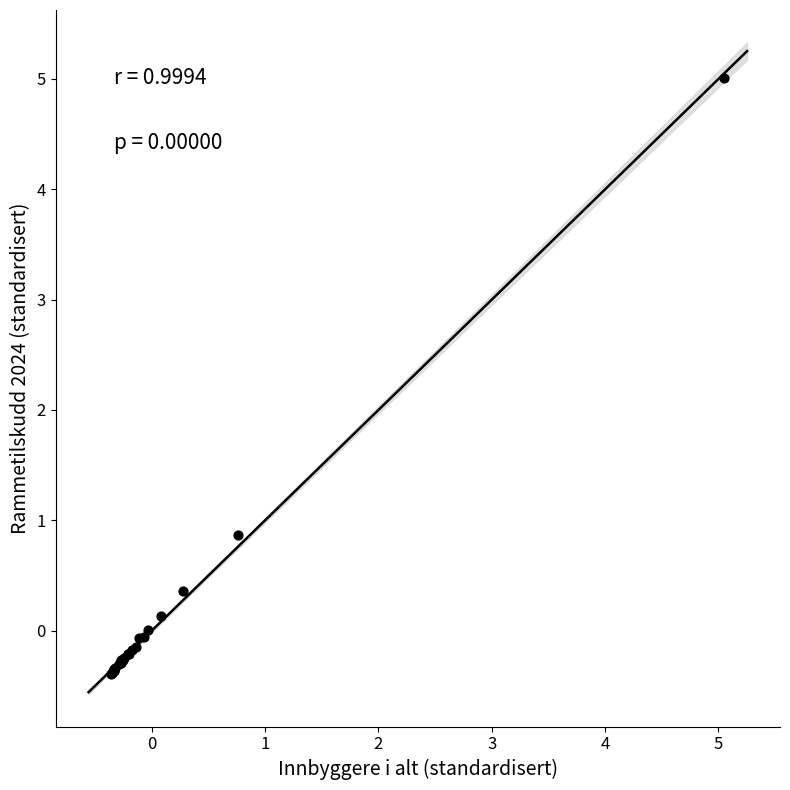

What Y value in the scatter plot is closest to 2?

0.9